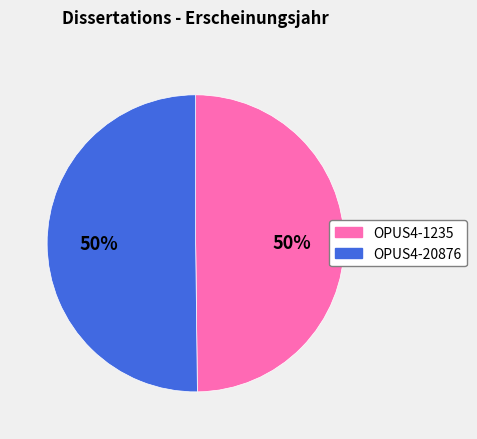

True or false: OPUS4-20876 accounts for 50% of the total.

True